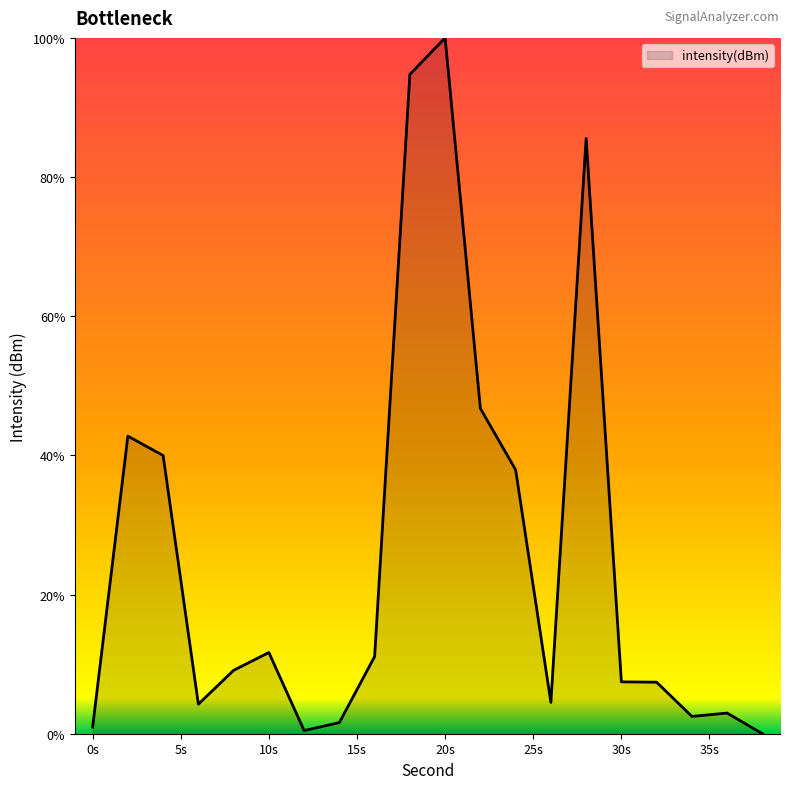

What is the maximum value shown in the chart?

100.0